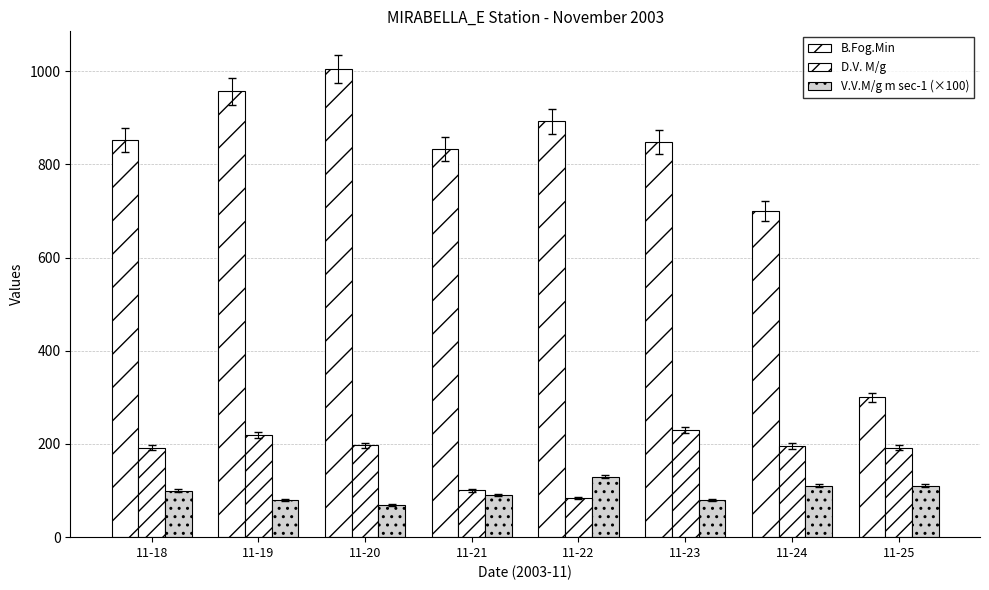

True or false: V.V.M/g m sec-1 (×100) has a value of 63.5 at 11-22.

False